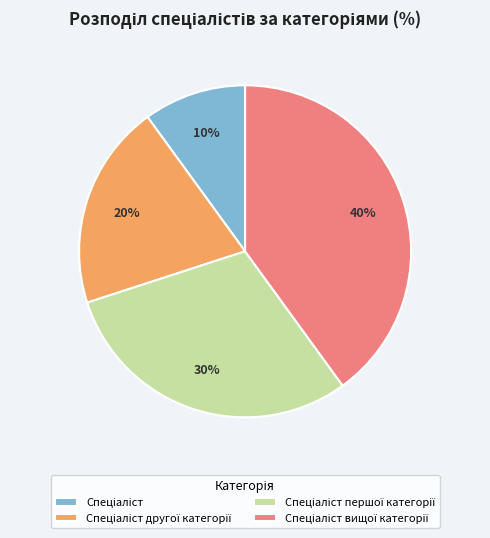

To the nearest percent, what is the average slice percentage?

25%